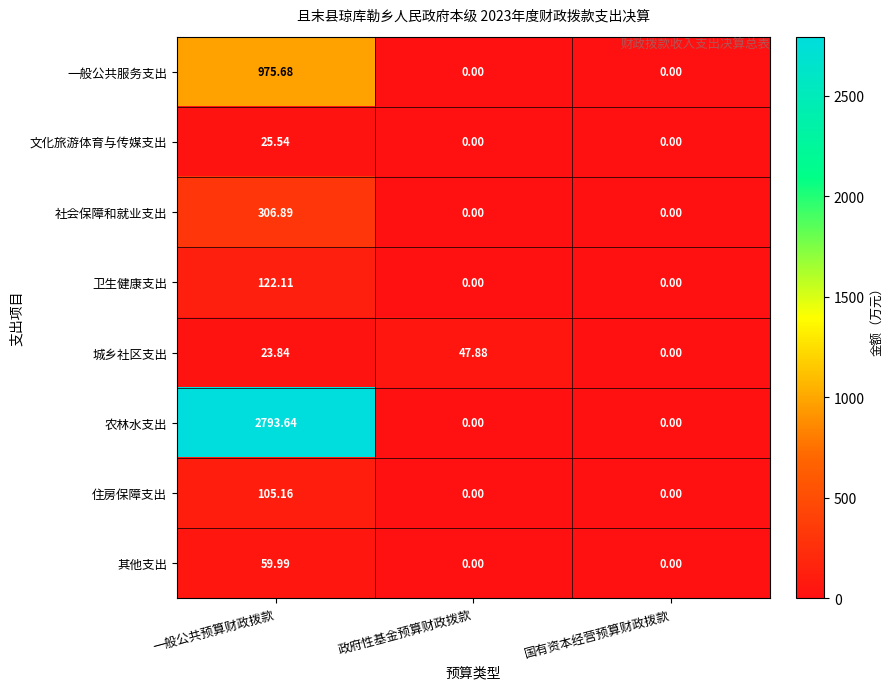

Which series has the widest spread of values?

农林水支出